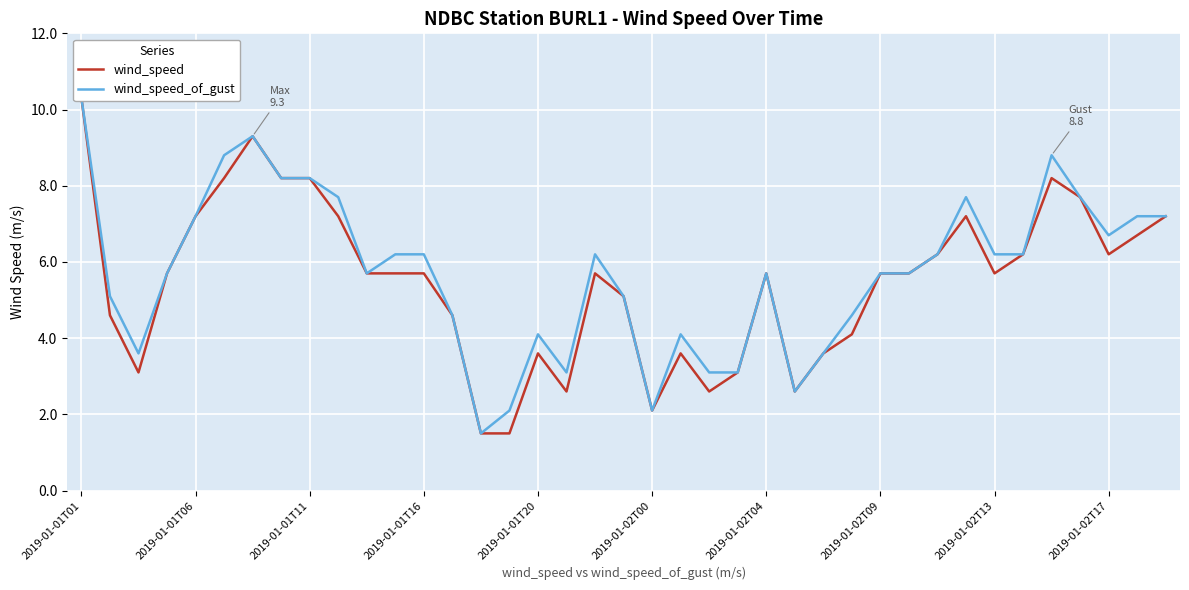

True or false: wind_speed has a value of 1.0 at 27.

False